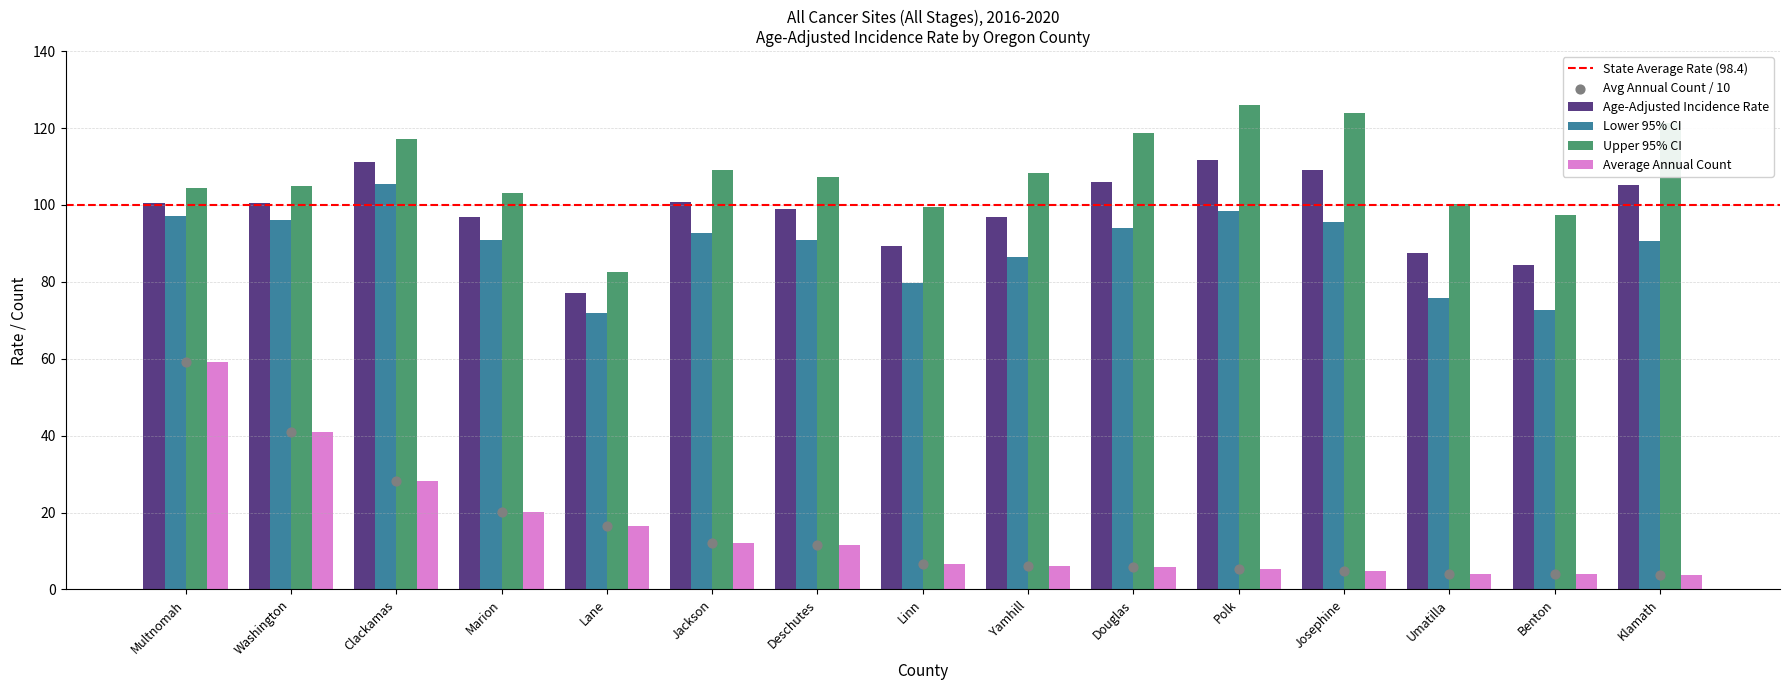

What is the total value across all series at Douglas?

324.7